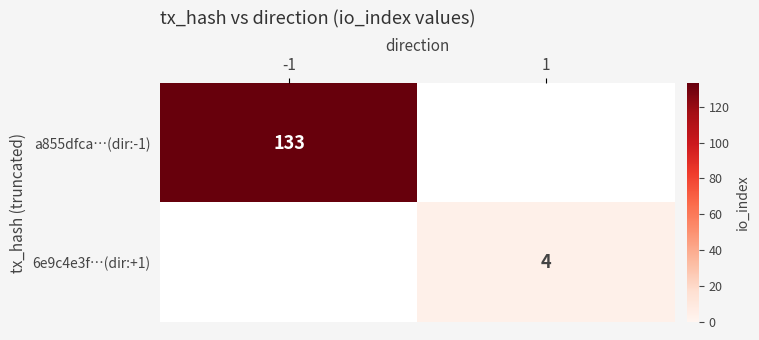

True or false: a855dfca…(dir:-1) has a value of 133 at -1.

True